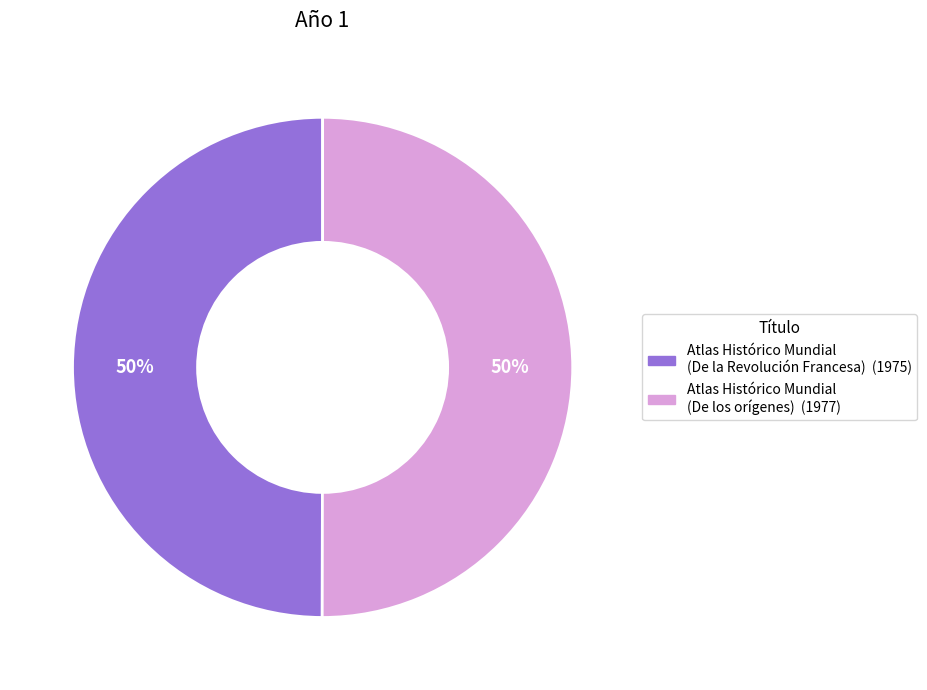

To the nearest percent, what is the average slice percentage?

50%